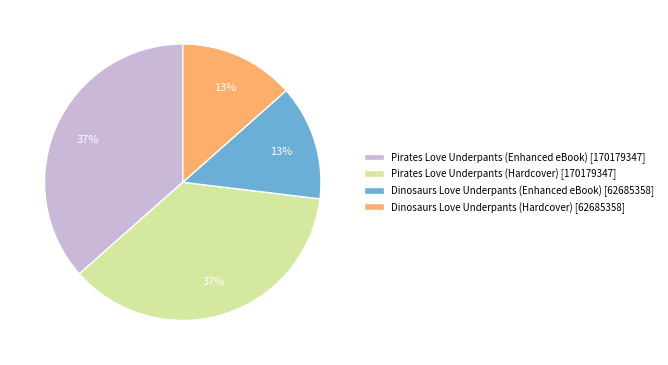

How many slices are in this pie chart?

4